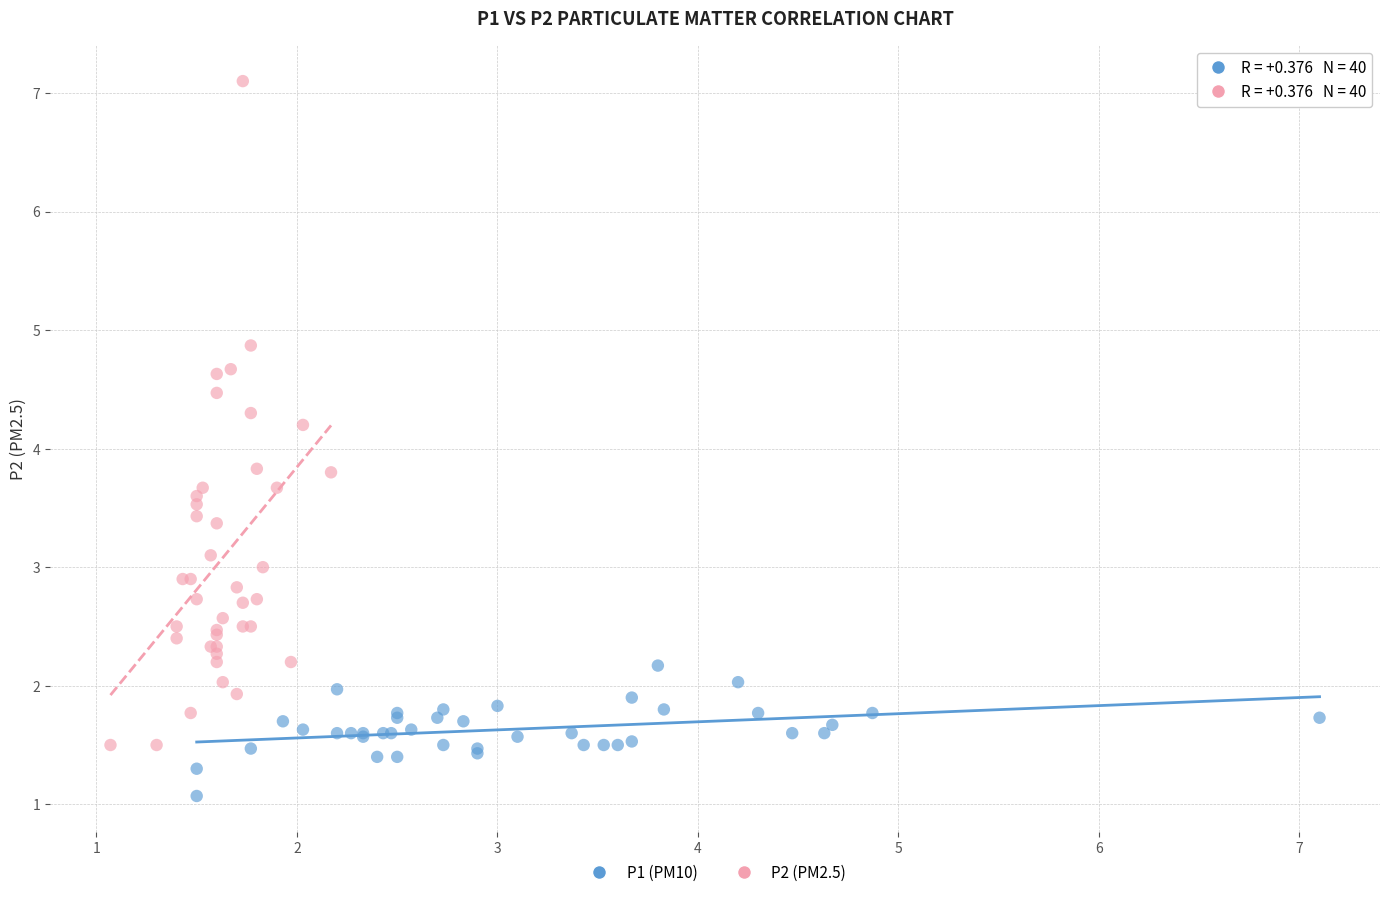

Which series reaches the maximum Y coordinate?

P2 (PM2.5)